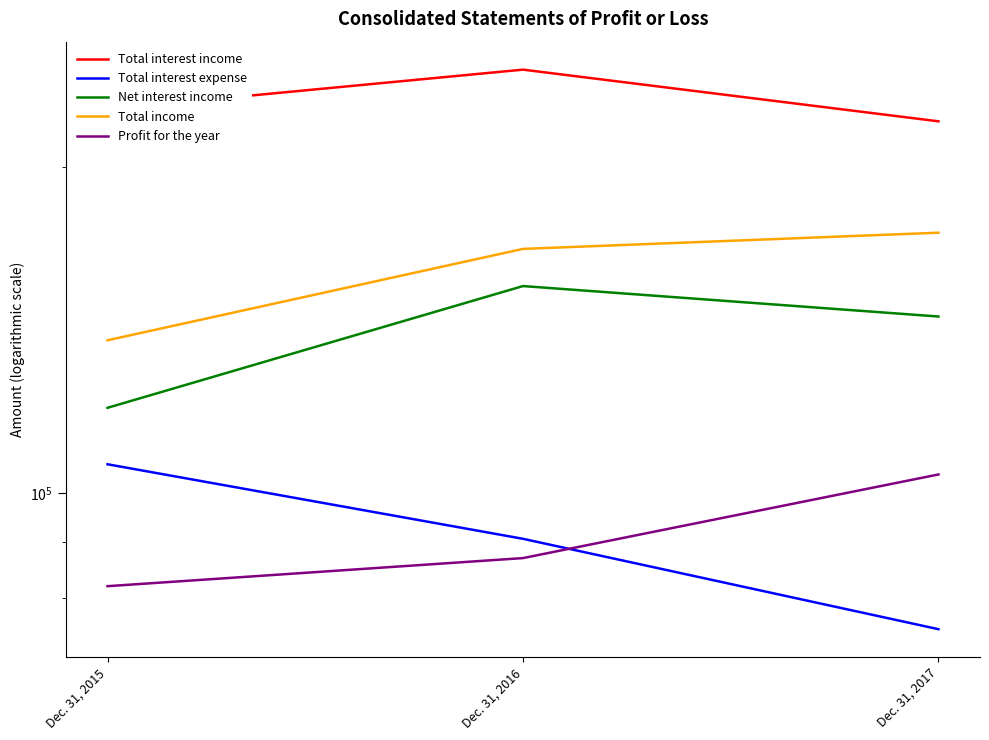

How many data points in Net interest income are less than 145479?

1